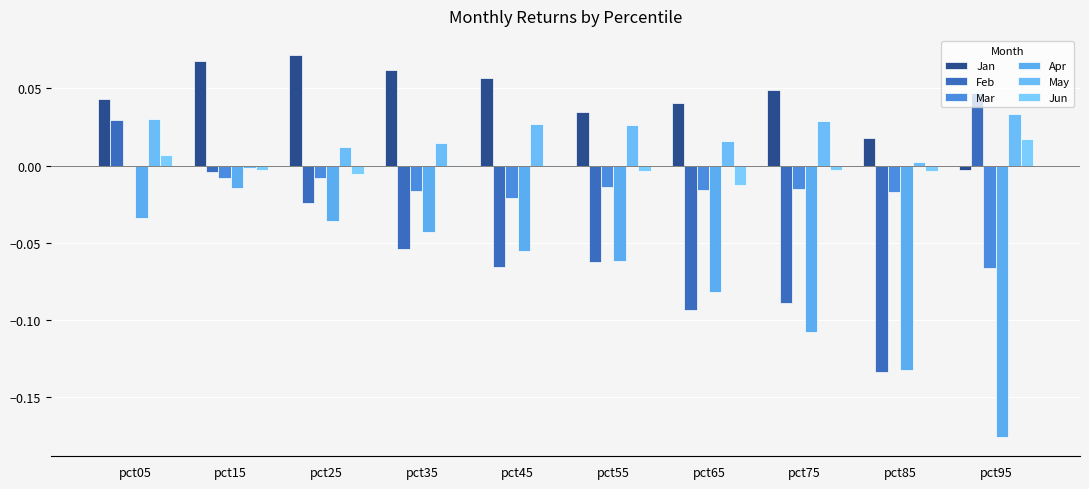

What is the greatest value displayed?

0.1